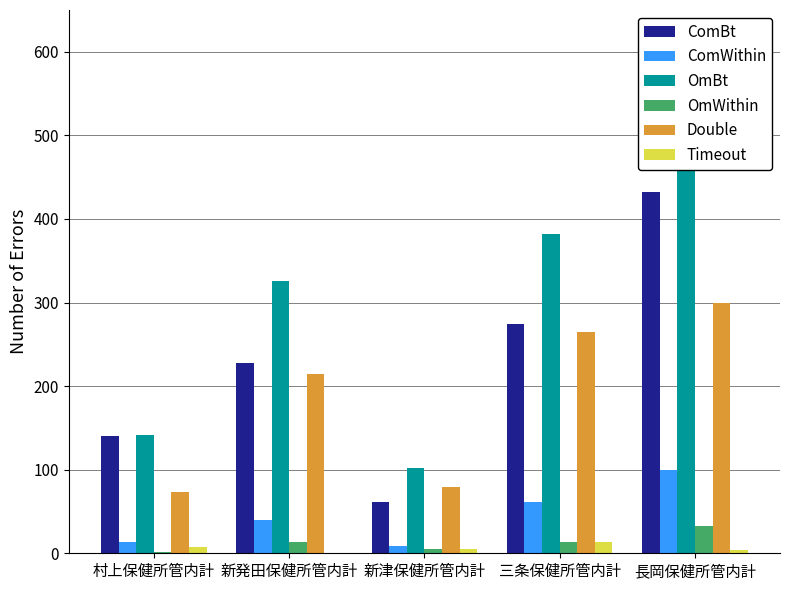

What is the difference between the maximum and second lowest values in the OmWithin series?

28